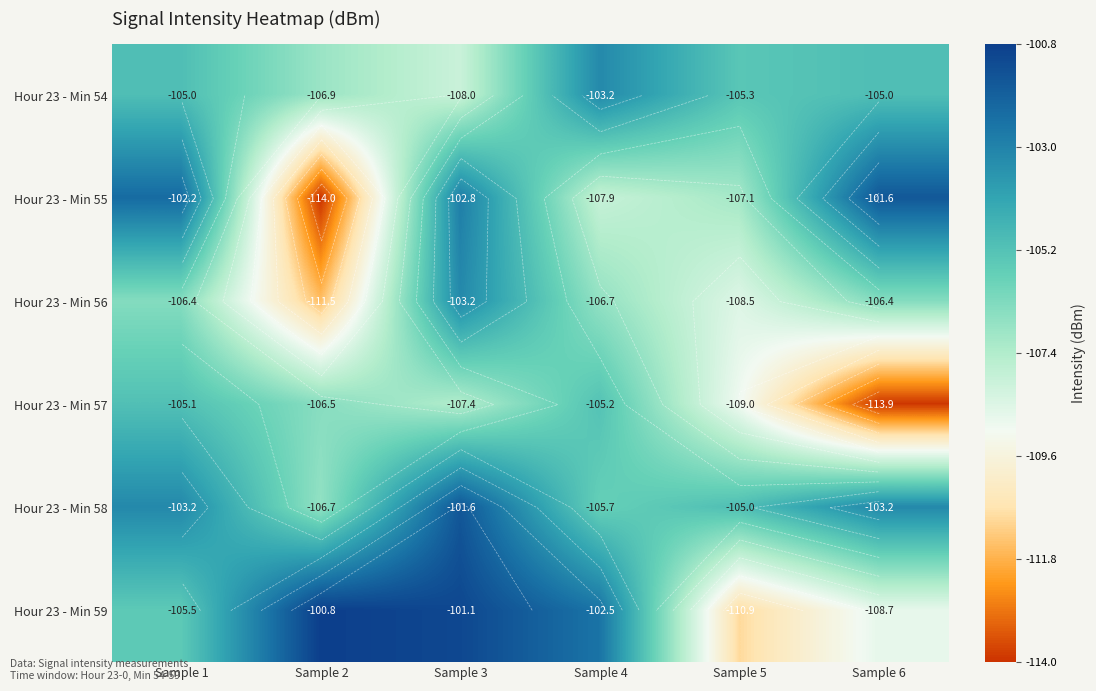

What is the difference between the Hour 23 - Min 58 values at Sample 2 and Sample 3?

5.1